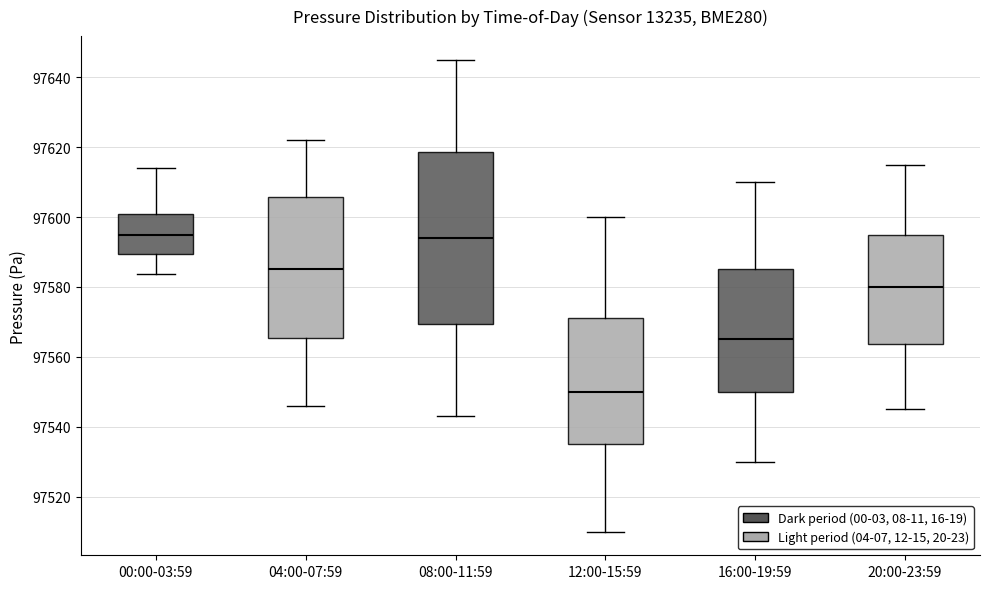

Reading left to right, read every box against the y-axis: the position of its median line, the range the box covers, and the ends of its whiskers. The values are not printed on the chart, so give them approximately, as read against the axis.

00:00-03:59: median 97594, box 97590 to 97600, whiskers 97584 to 97614
04:00-07:59: median 97586, box 97566 to 97606, whiskers 97546 to 97622
08:00-11:59: median 97594, box 97570 to 97618, whiskers 97544 to 97646
12:00-15:59: median 97550, box 97536 to 97572, whiskers 97510 to 97600
16:00-19:59: median 97566, box 97550 to 97586, whiskers 97530 to 97610
20:00-23:59: median 97580, box 97564 to 97596, whiskers 97546 to 97616